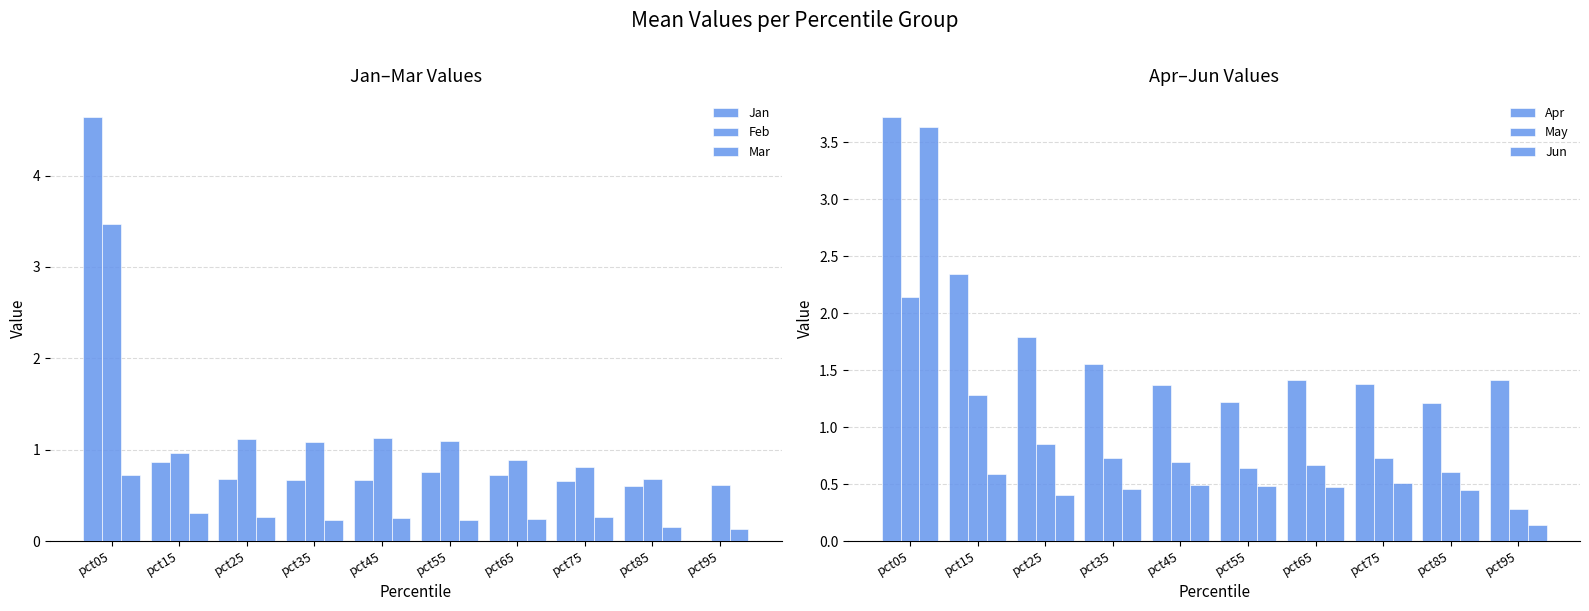

Does the chart contain any negative values?

No